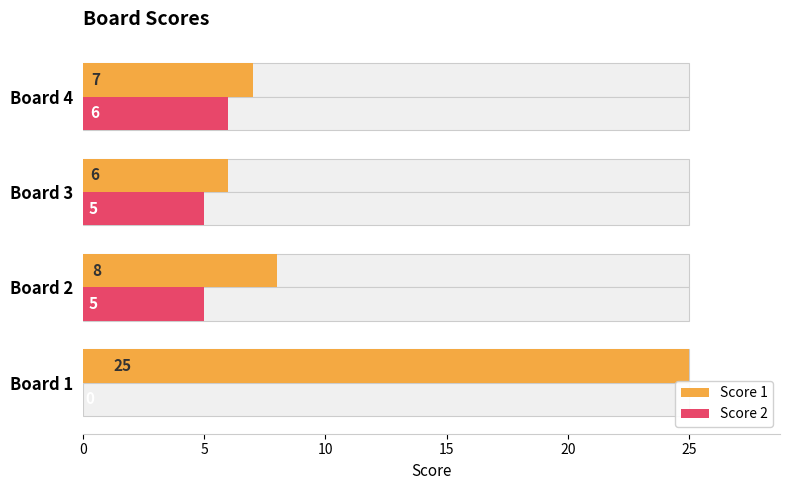

What is the average value of the Score 2 series?

4